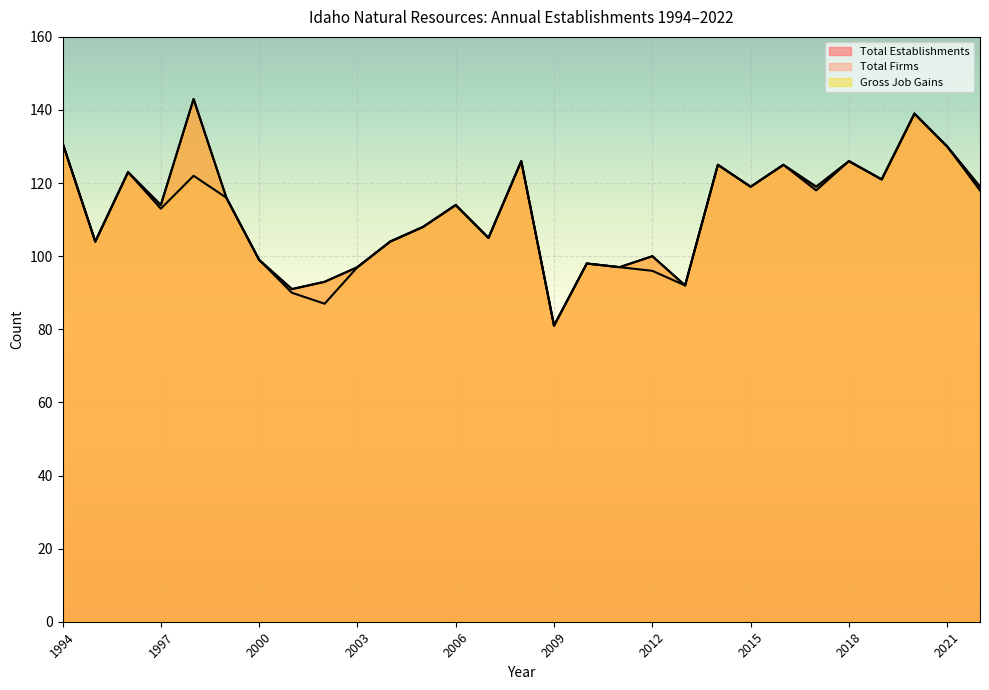

Reading right to left, extract all data points from this chart.

Total Establishments: 119	130	139	121	126	119	125	119	125	92	100	97	98	81	126	105	114	108	104	97	93	91	99	116	143	114	123	104	131
Total Firms: 118	130	139	121	126	118	125	119	125	92	96	97	98	81	126	105	114	108	104	97	87	90	99	116	122	113	123	104	131
Gross Job Gains: 119	130	139	121	126	119	125	119	125	92	100	97	98	81	126	105	114	108	104	97	93	91	99	116	143	114	123	104	131